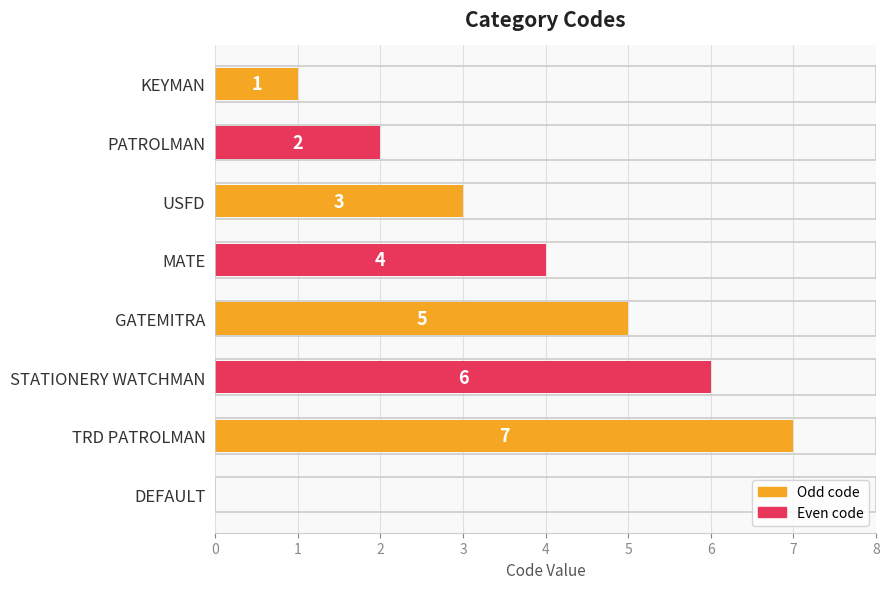

Is it true that the value at MATE is 4?

True